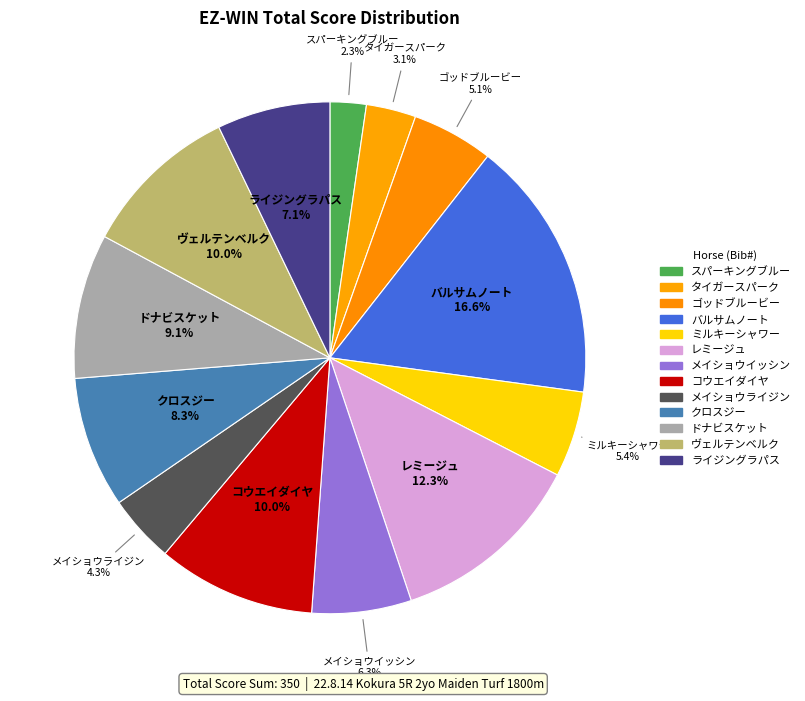

What is the largest slice in the pie chart?

バルサムノート